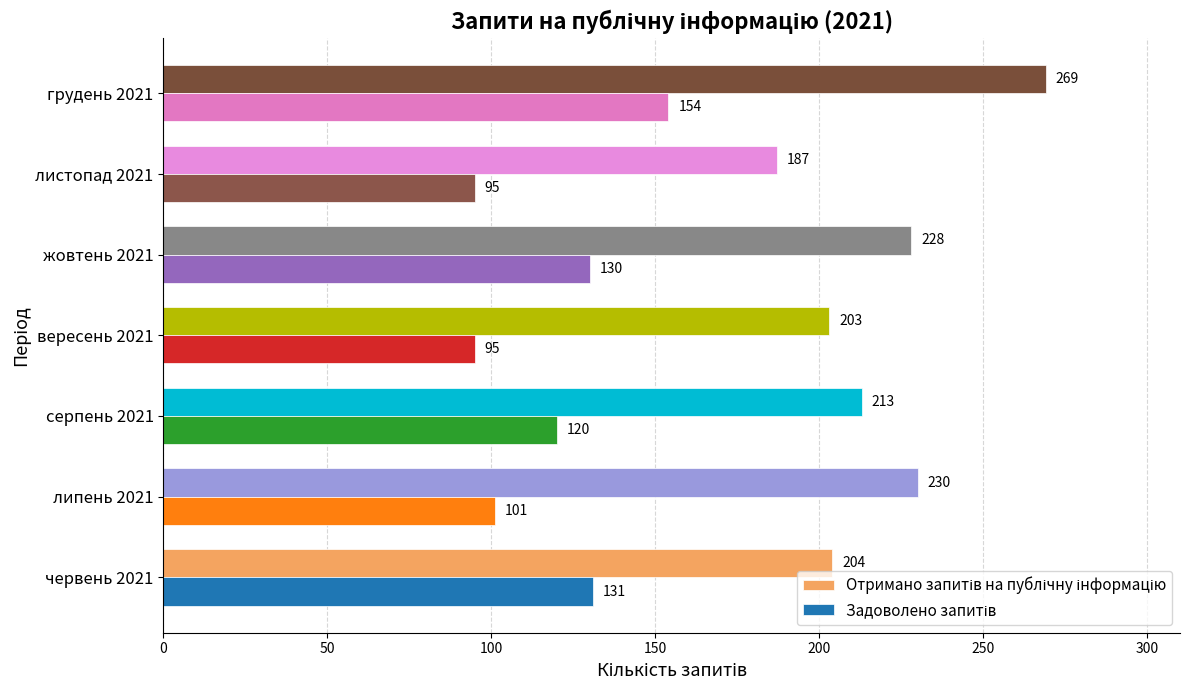

What is the maximum value shown in the chart?

269